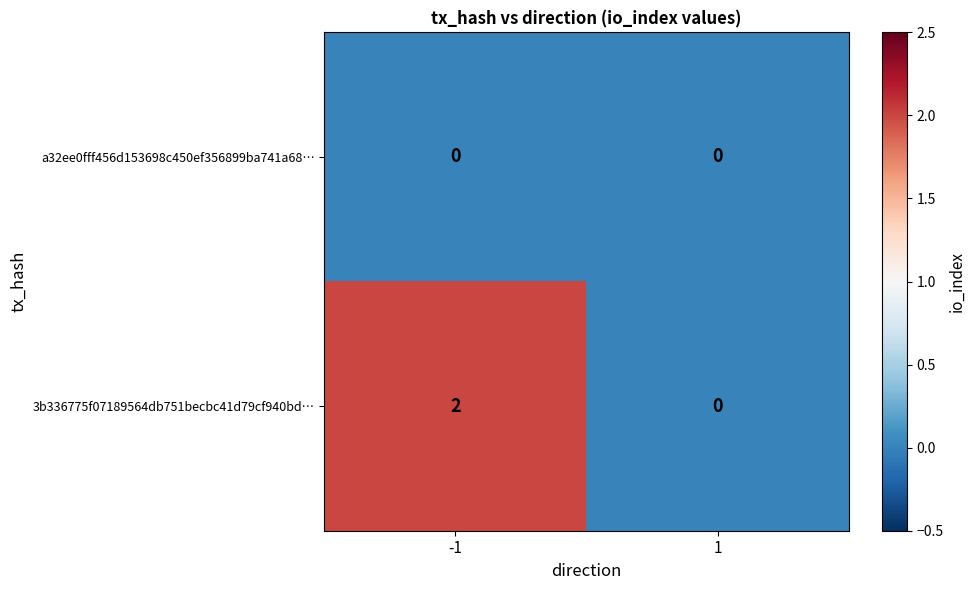

At which category is the sum across all series the highest?

-1